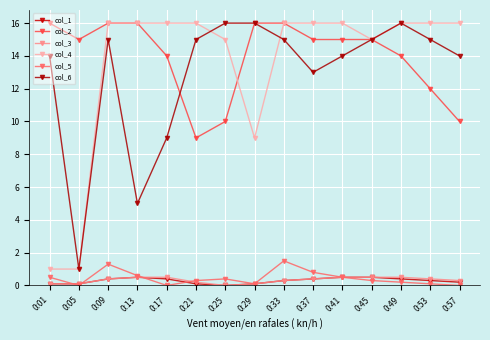

At how many categories does at least one series exceed 1?

15